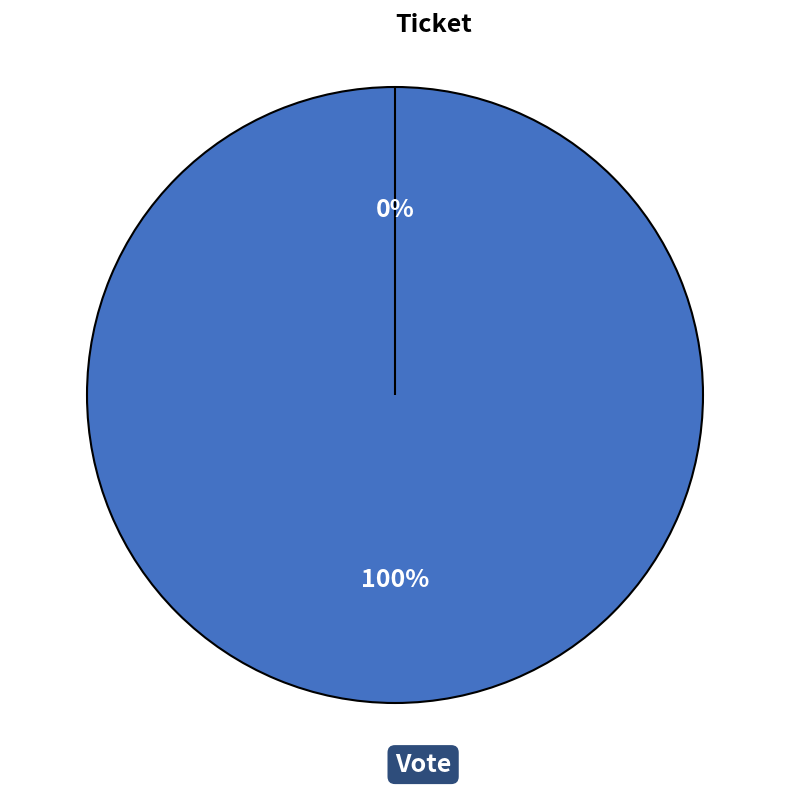

Rank the categories by value from lowest to highest.

Ticket, Vote